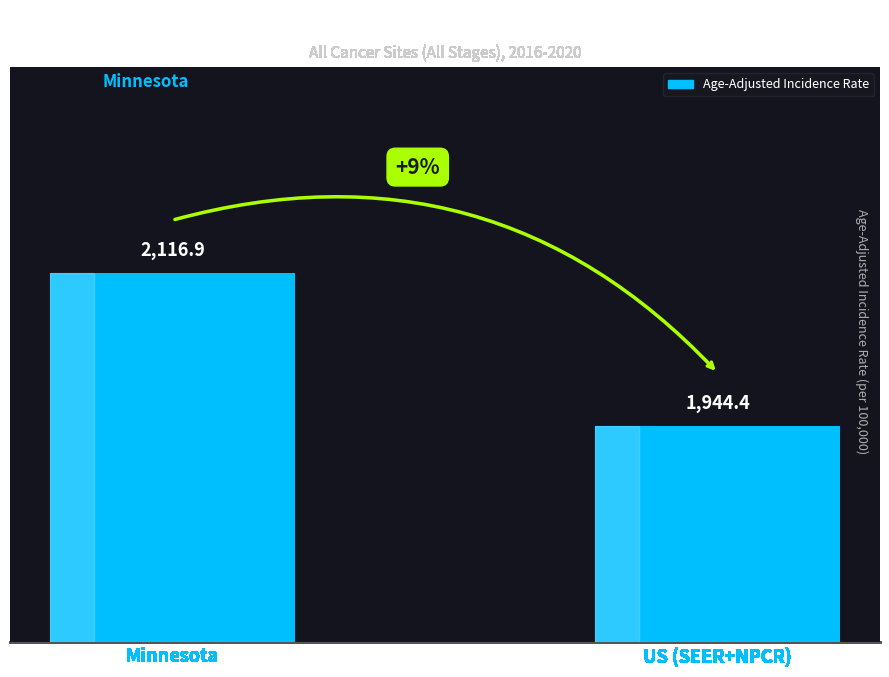

What is the difference between the values at Minnesota and US (SEER+NPCR)?

172.5